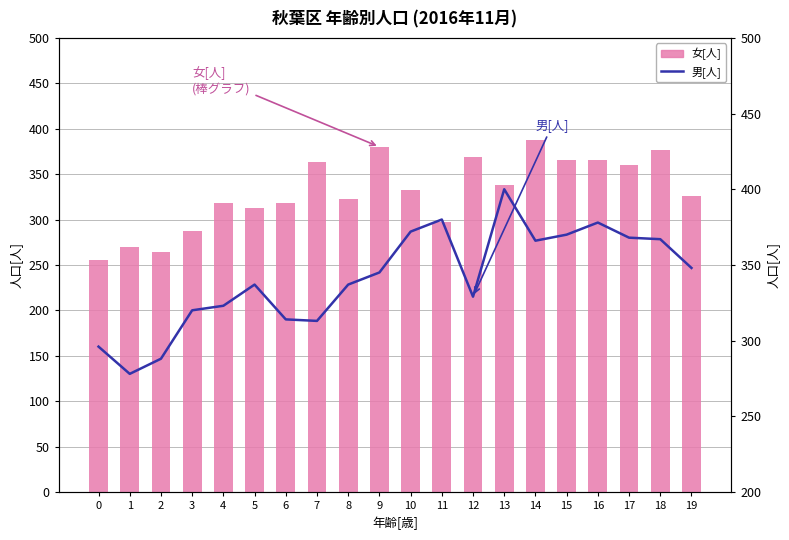

What is the spread (max minus min) of values at 0?

41